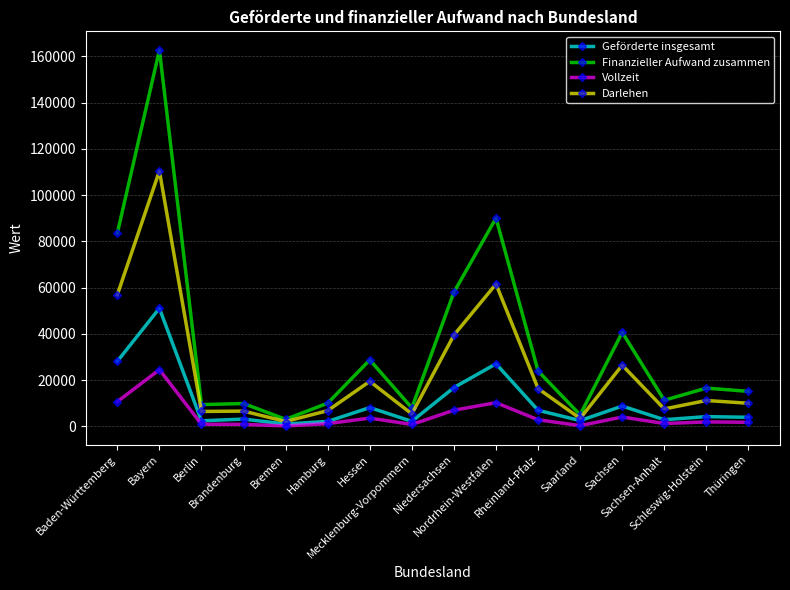

True or false: Darlehen has more than 1 points higher than both neighbors.

True